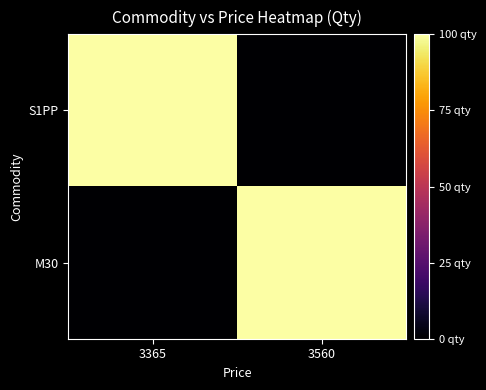

What is the total value across all series at 3560?

100